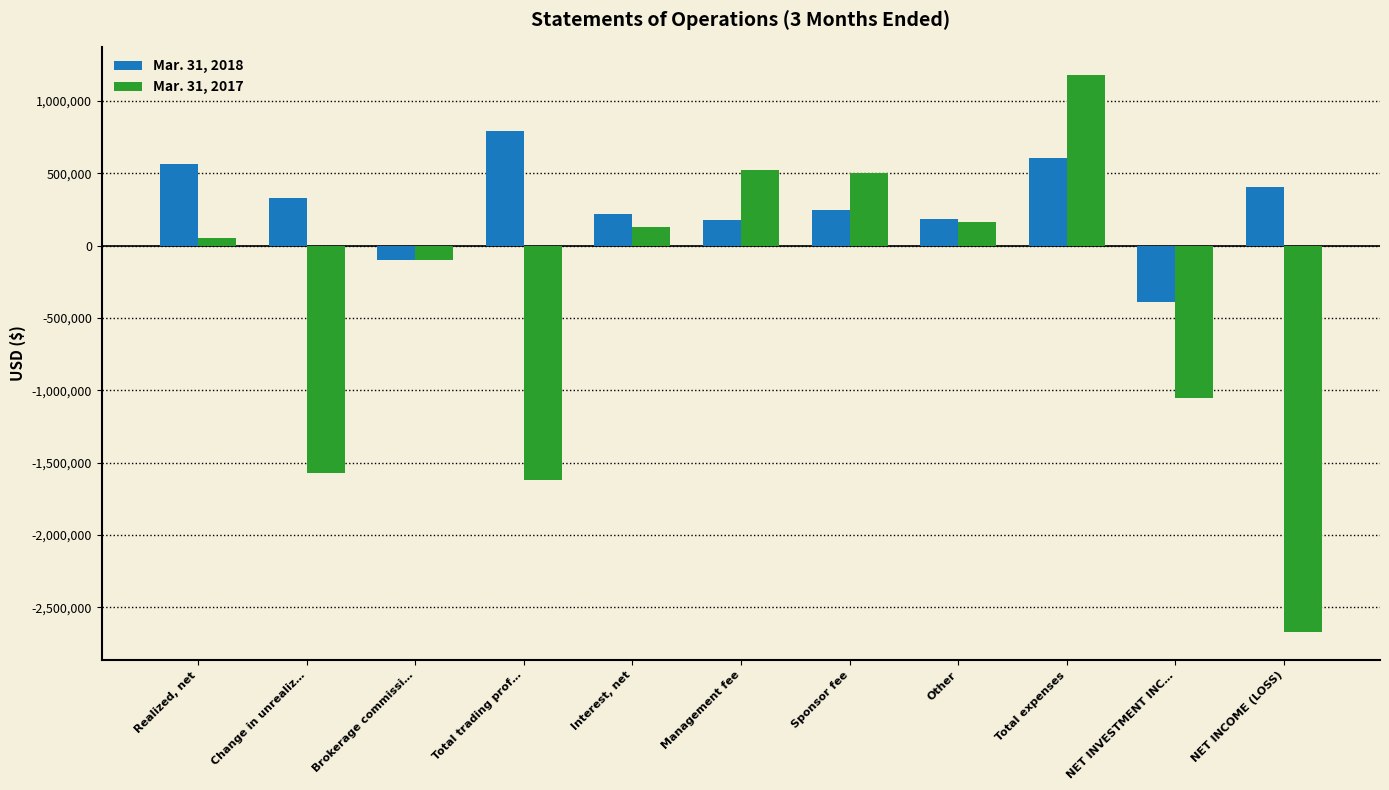

Which series has the widest spread of values?

Mar. 31, 2017